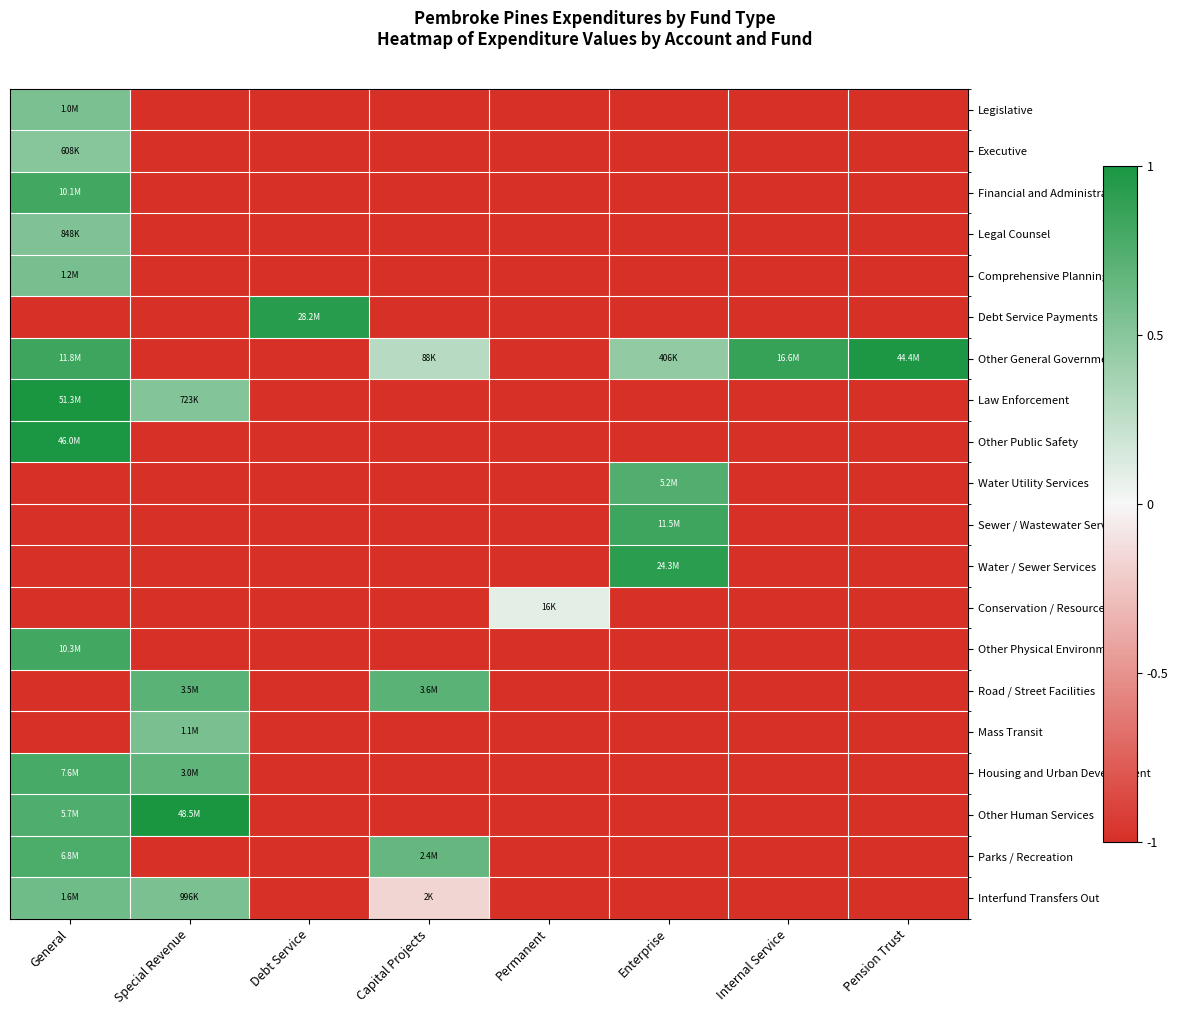

What is the spread (max minus min) of values at Special Revenue?

2.0